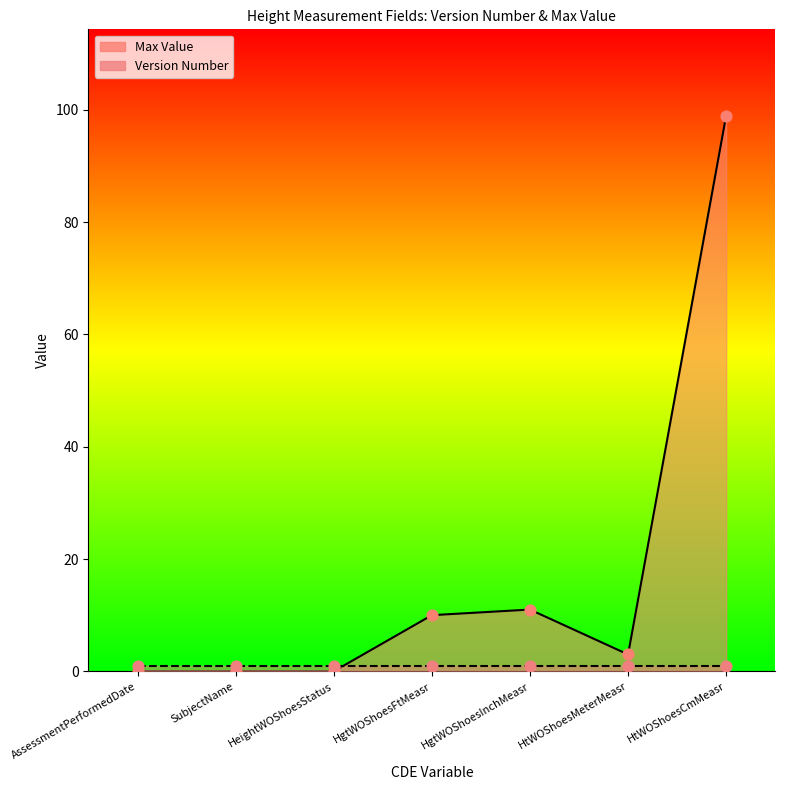

Which has a higher value, HgtWOShoesInchMeasr or SubjectName?

HgtWOShoesInchMeasr